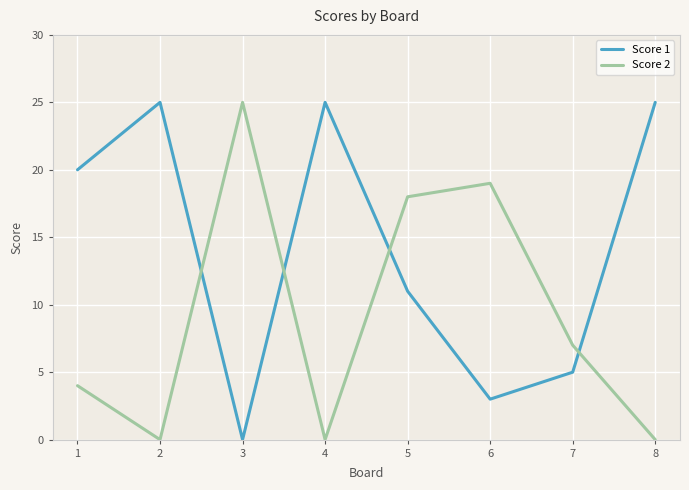

Reading left to right, extract all data points from this chart.

Score 1: 1=20	2=25	3=0	4=25	5=11	6=3	7=5	8=25
Score 2: 1=4	2=0	3=25	4=0	5=18	6=19	7=7	8=0